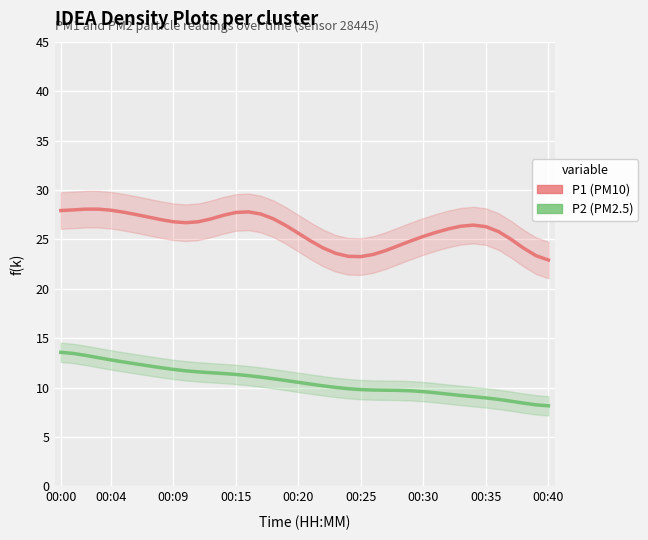

Between 00:00 and 00:09, which is larger?

00:00